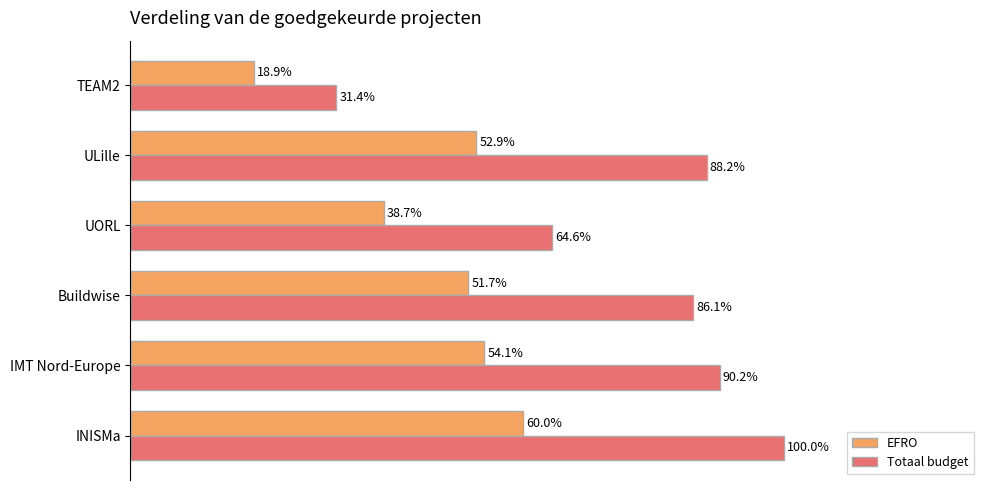

Which series changed the most between Buildwise and UORL?

Totaal budget